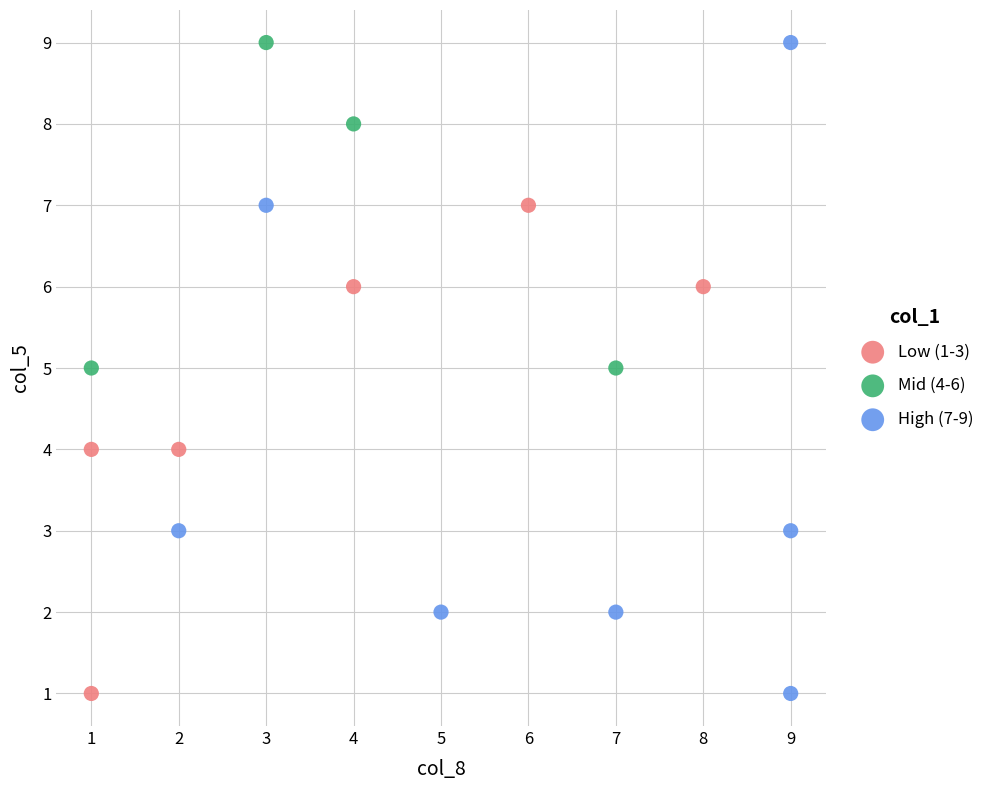

Which series has the widest spread of Y values?

High (7-9)